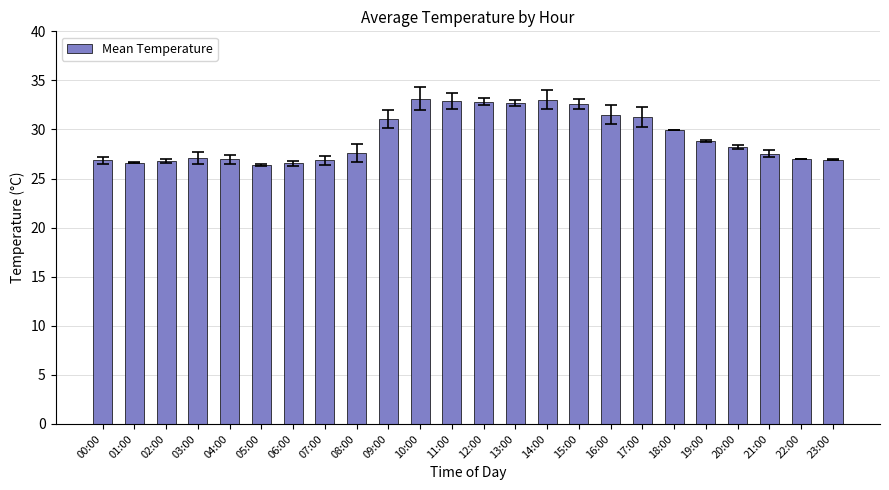

What is the value of the 20th bar from the left?

28.9